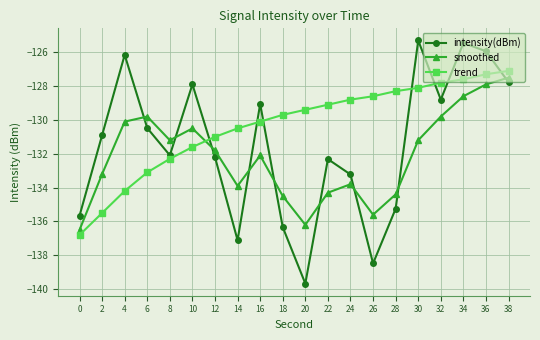

Count the number of categories in the chart.

20